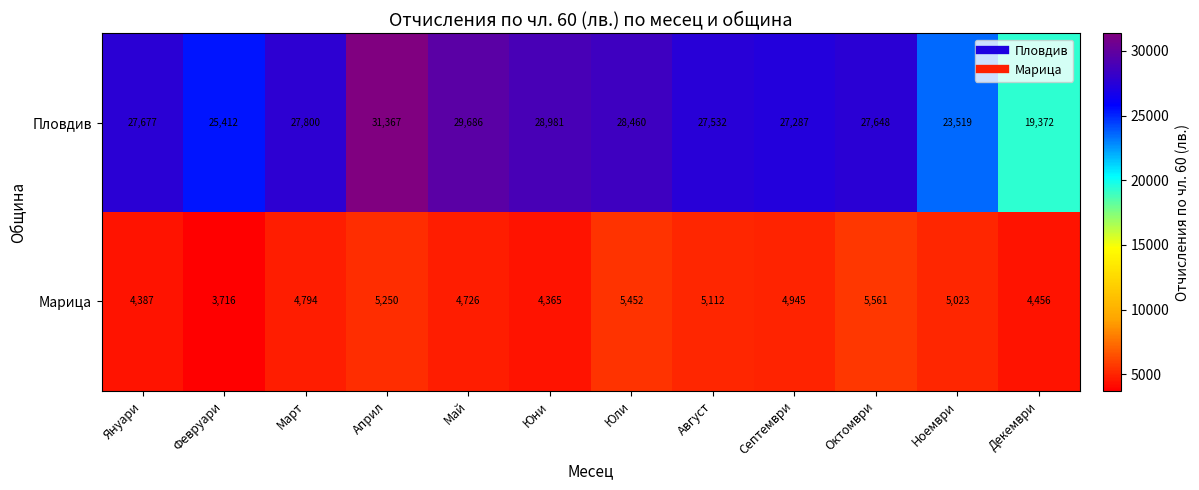

The Пловдив series shows 27677 at Януари. True or false?

True